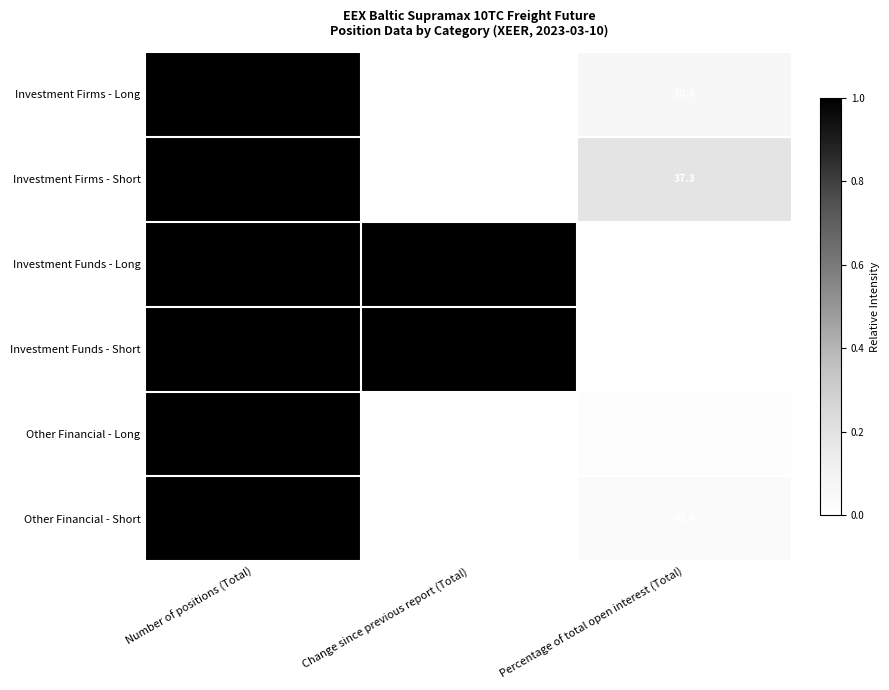

At which category is the sum across all series the highest?

Number of positions (Total)